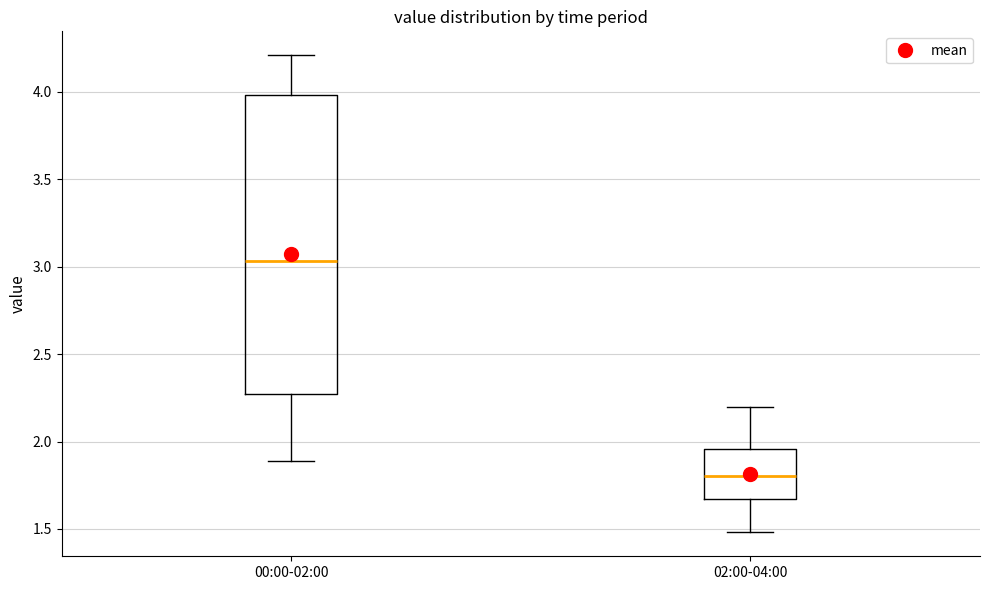

Which box has the lowest median line?

02:00-04:00